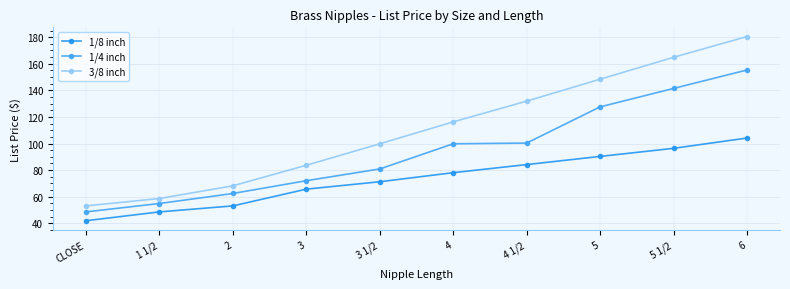

List the series in order of their overall mean, lowest first.

1/8 inch, 1/4 inch, 3/8 inch